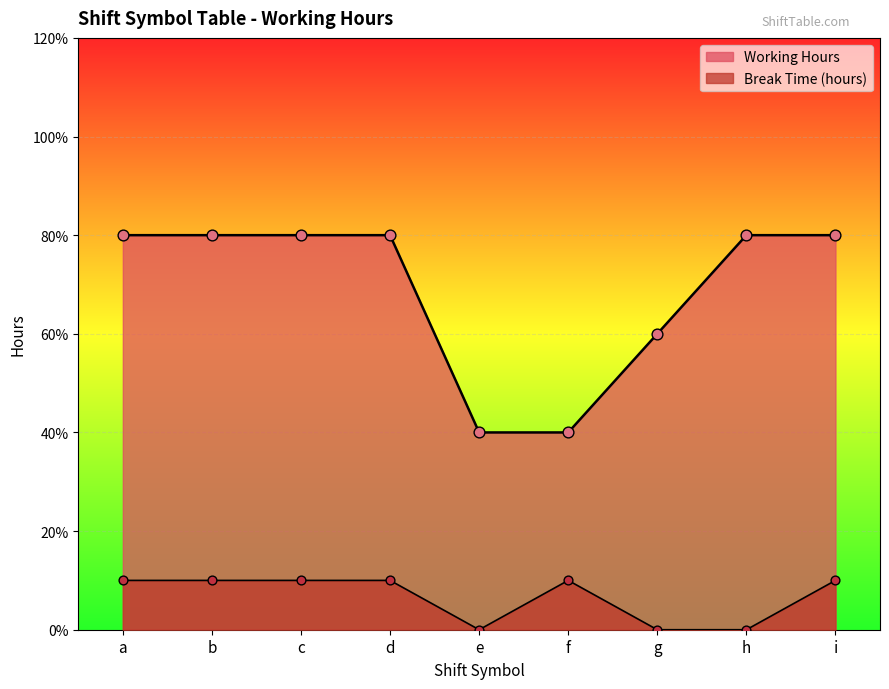

What are all the series names shown in the legend?

Break Time (hours), Working Hours